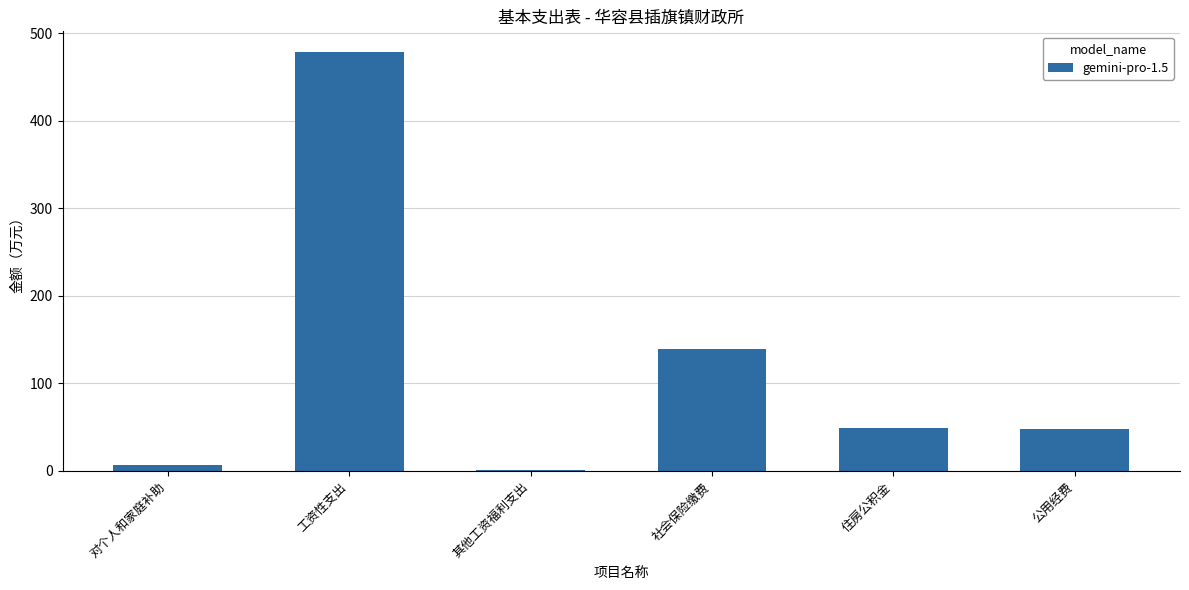

At which category does the chart reach its peak across all series?

工资性支出